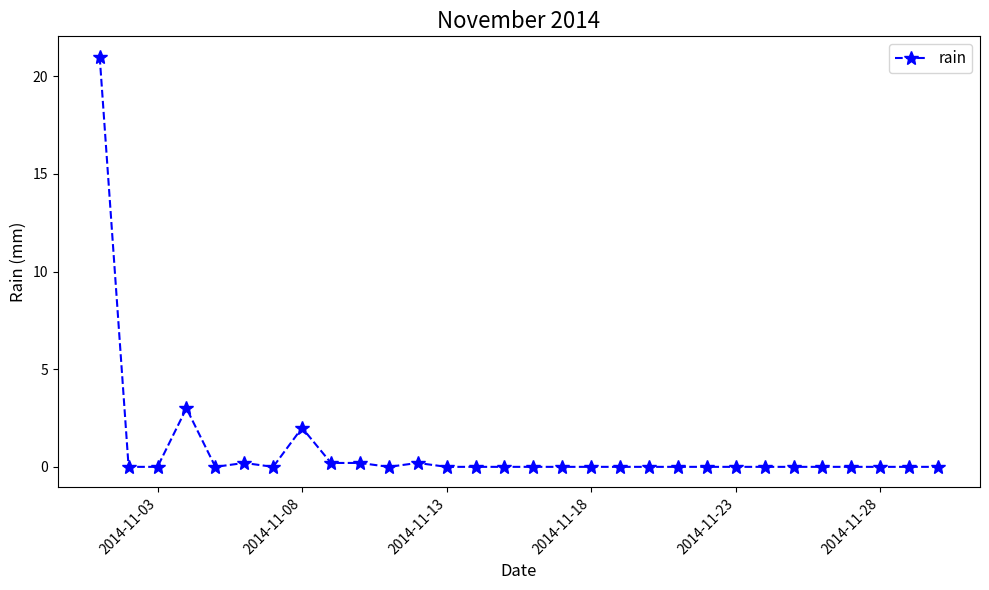

True or false: the data has more than 2 interior local peaks.

True